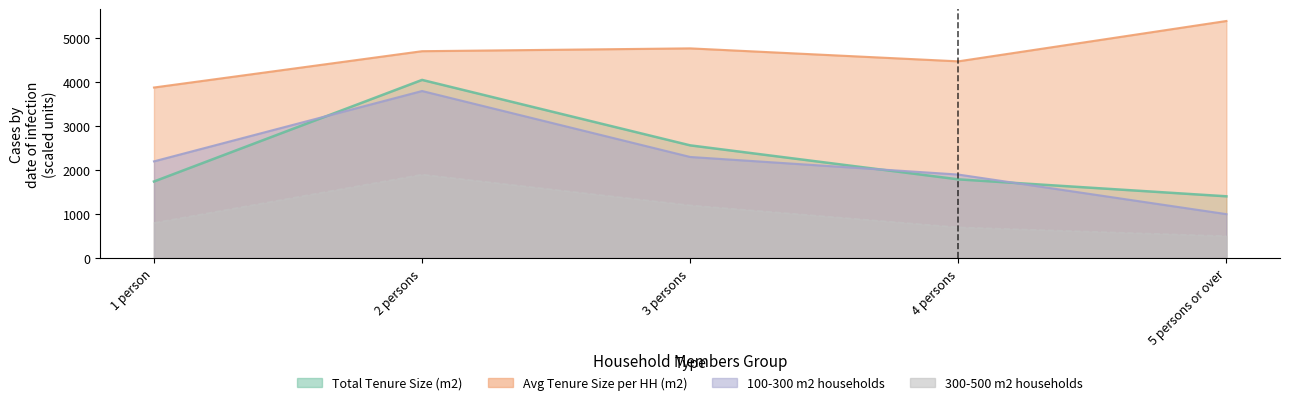

Reading right to left, list all the values displayed in this chart.

Total Tenure Size (m2): 1405.2	1790.8	2563.8	4052.3	1741.8
Average Tenure Size per HH (m2): 5392.2	4474.8	4769.6	4705.4	3879.5
100-300 m2: 1000.0	1900.0	2300.0	3800.0	2200.0
300-500 m2: 500.0	700.0	1200.0	1900.0	800.0